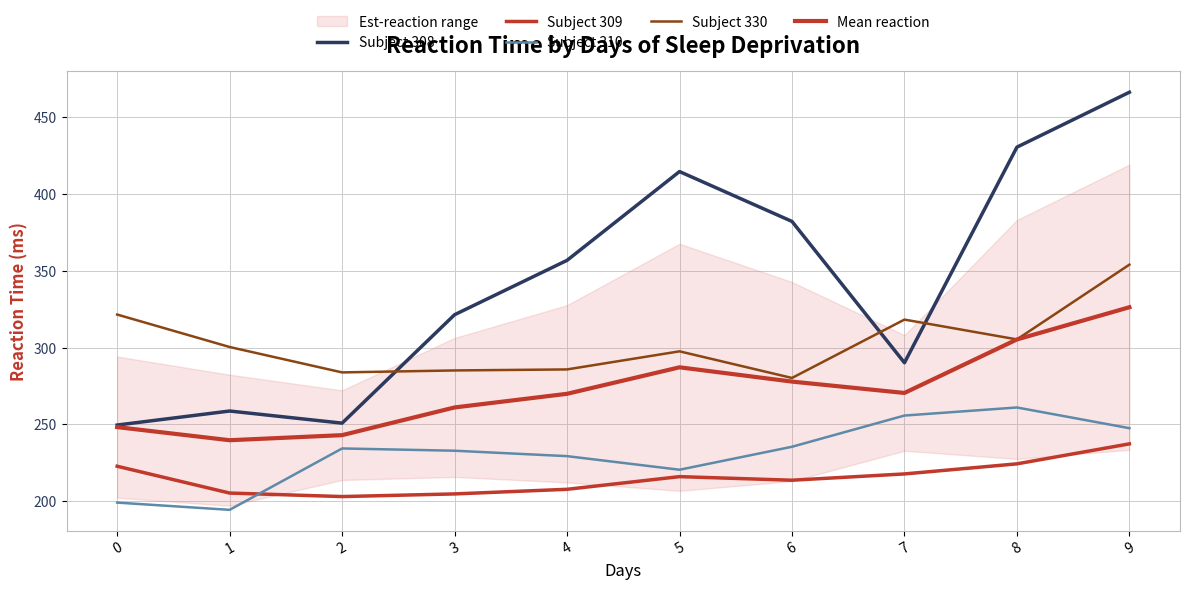

What is the difference between the maximum and minimum values in the Subject 310 series?

66.7